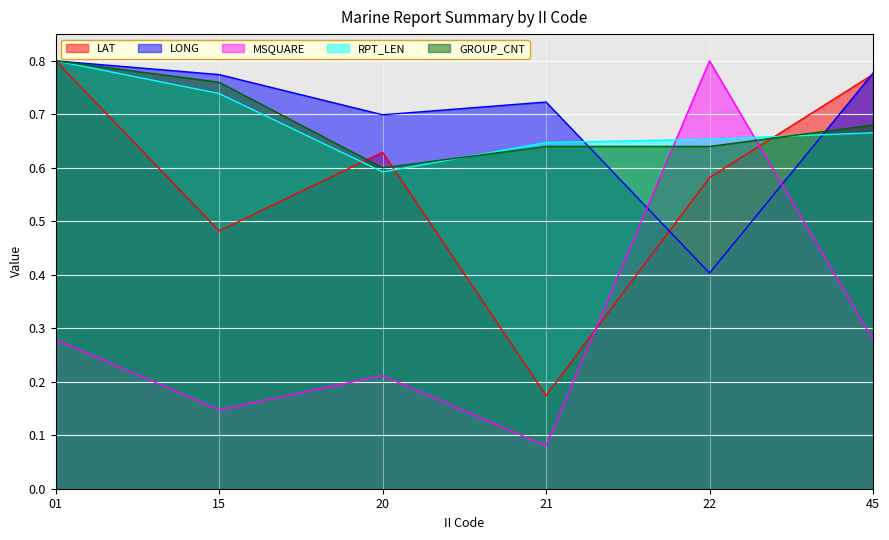

At how many categories does at least one series exceed 0?

6